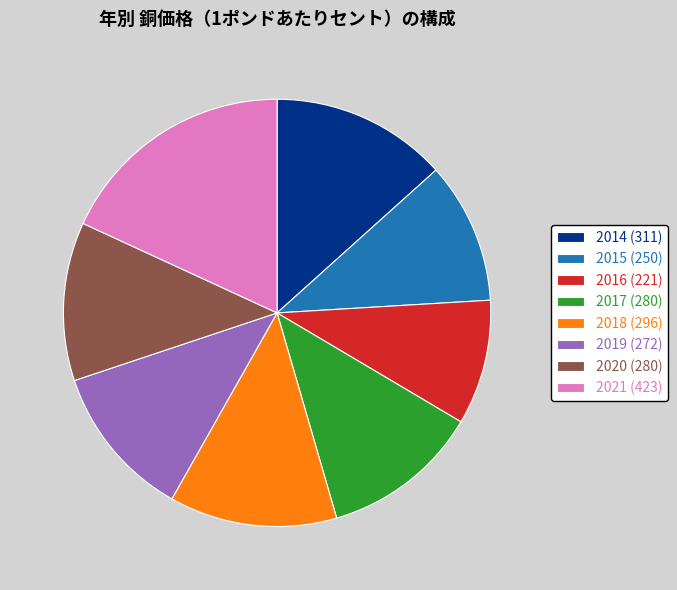

Between 2021 (423) and 2014 (311), which is larger?

2021 (423)